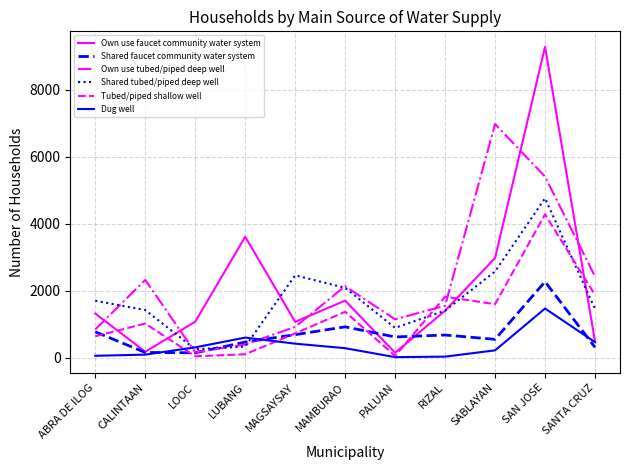

True or false: Tubed/piped shallow well has a value of 724 at MAGSAYSAY.

True